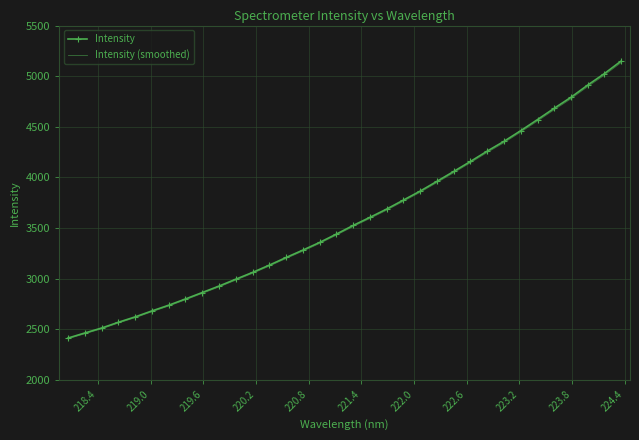

What are all the series names shown in the legend?

Intensity, Intensity (smoothed)